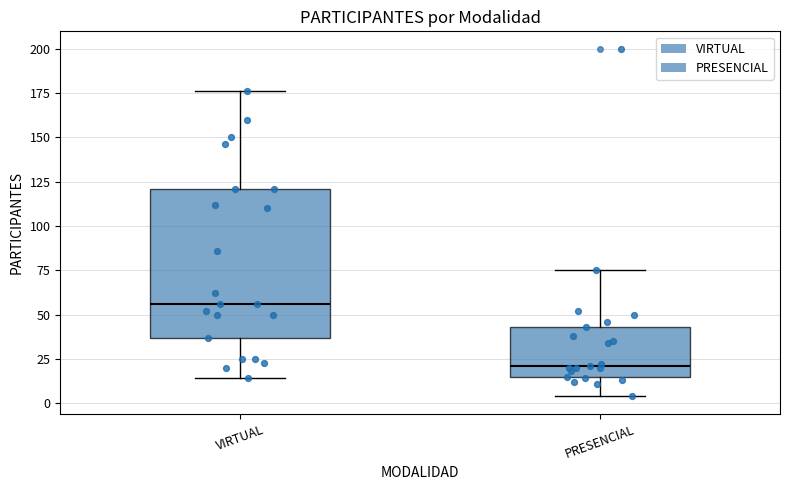

Where is the lower edge of the box for PRESENCIAL on the y-axis? The values are not printed on the chart, so give them approximately, as read against the axis.

15